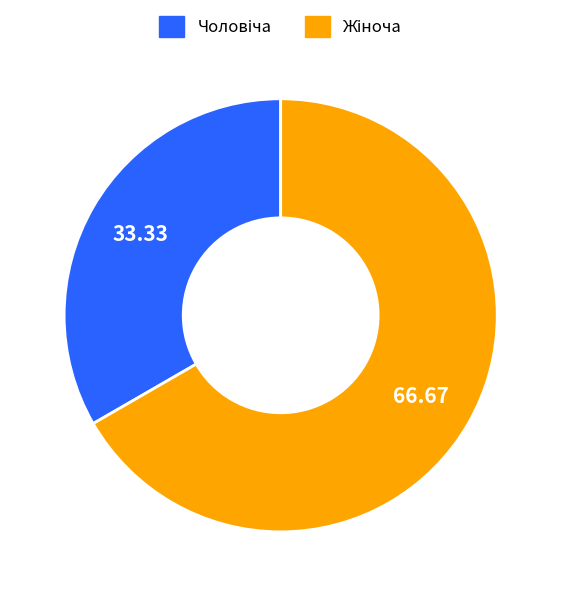

Is there a majority slice in this chart?

Yes